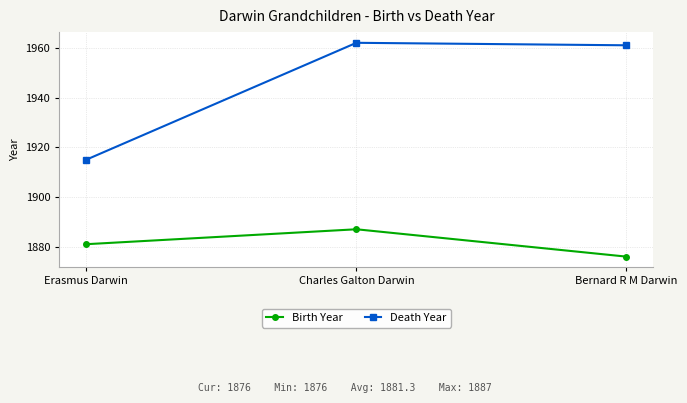

What is the difference between the Birth Year values at Erasmus Darwin and Charles Galton Darwin?

6